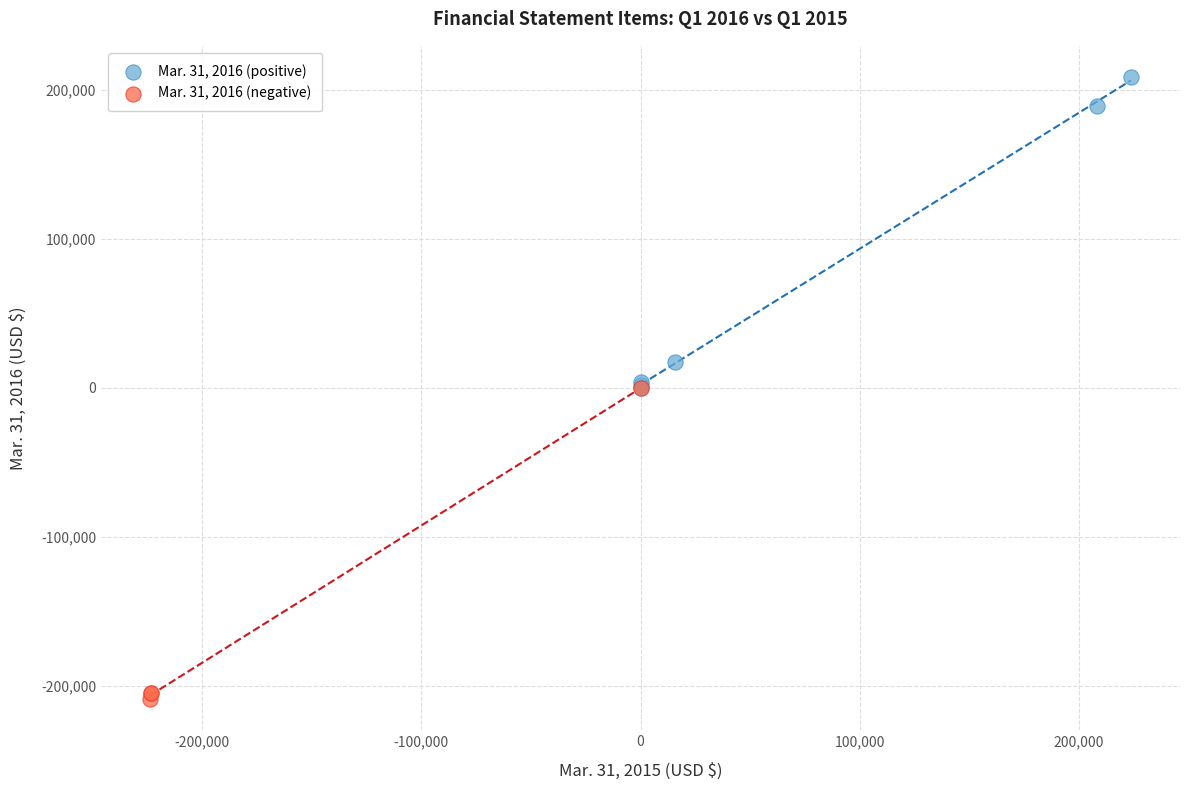

Which series reaches the maximum Y coordinate?

Mar. 31, 2016 (positive)